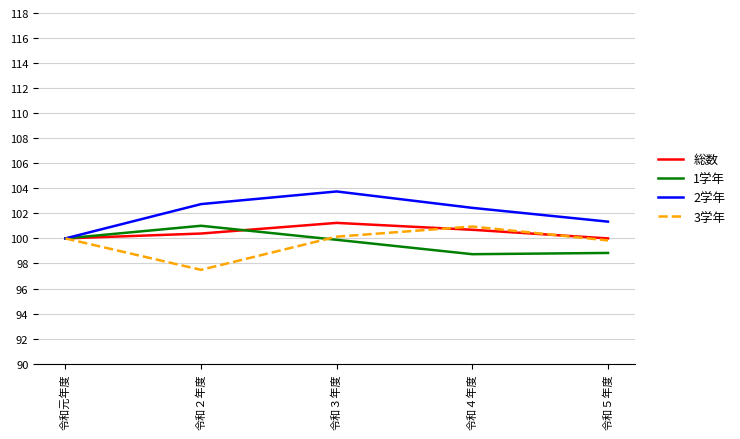

What are all the series names shown in the legend?

総数, 1学年, 2学年, 3学年